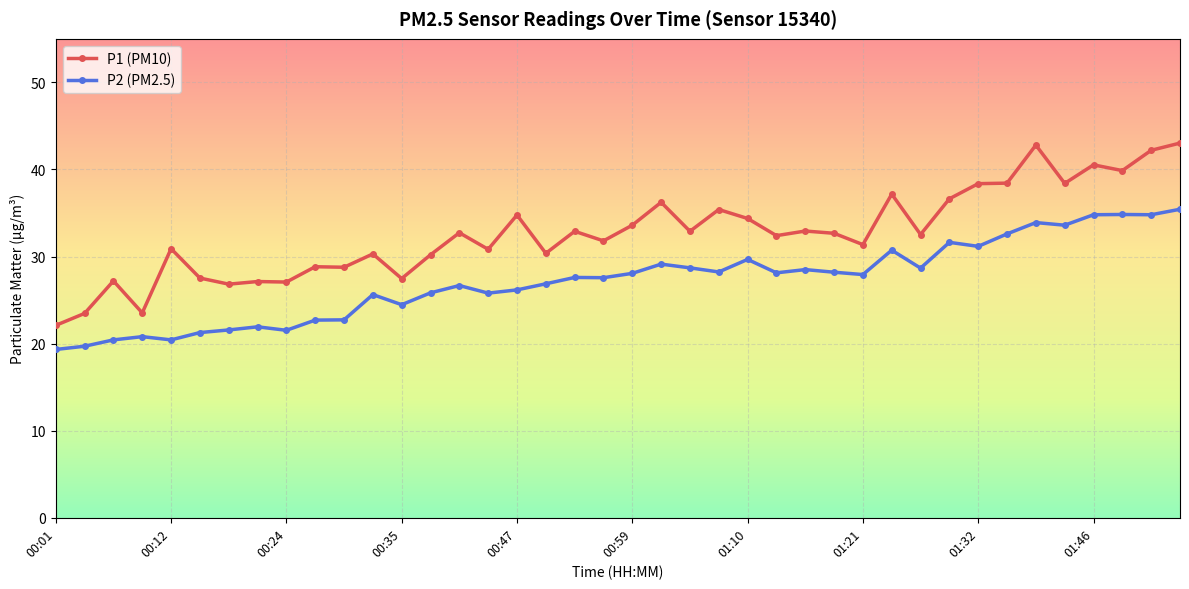

At how many categories does at least one series exceed 39?

5